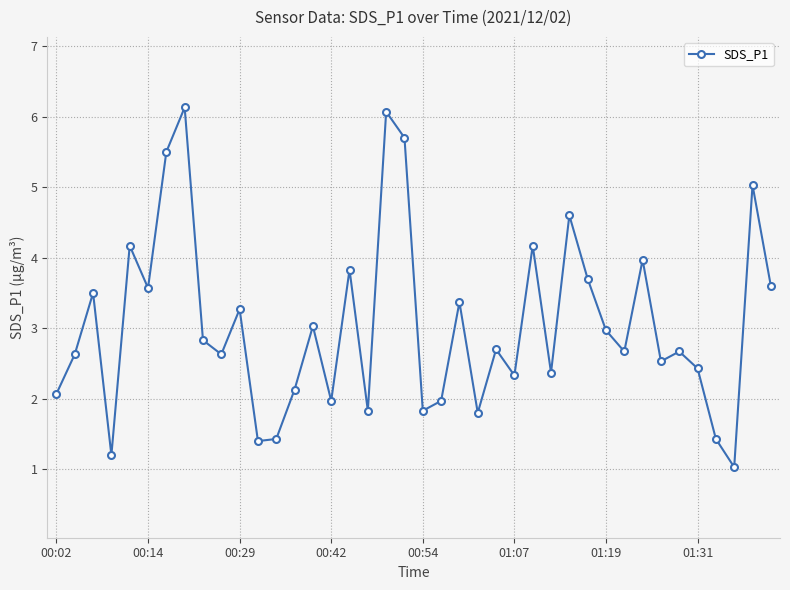

What is the value of the 15th point from the left?

3.0